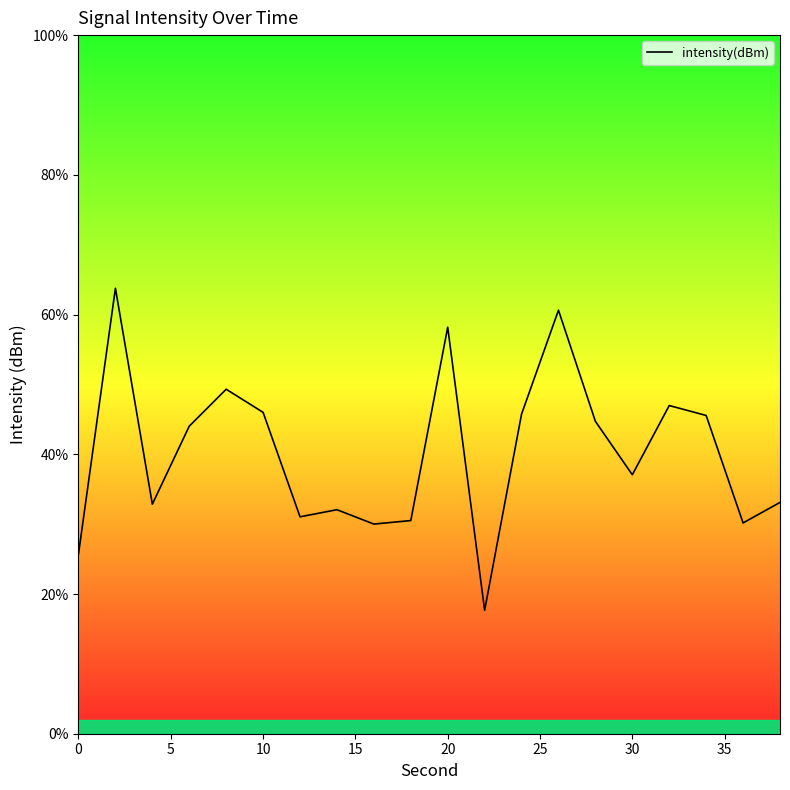

What is the minimum value shown in the chart?

17.7